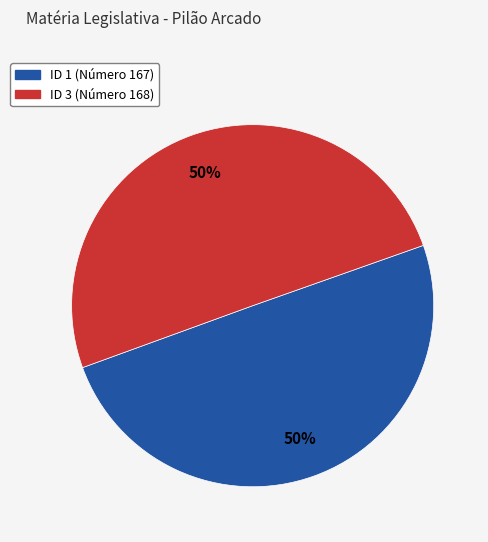

To the nearest percent, what is the average slice percentage?

50%